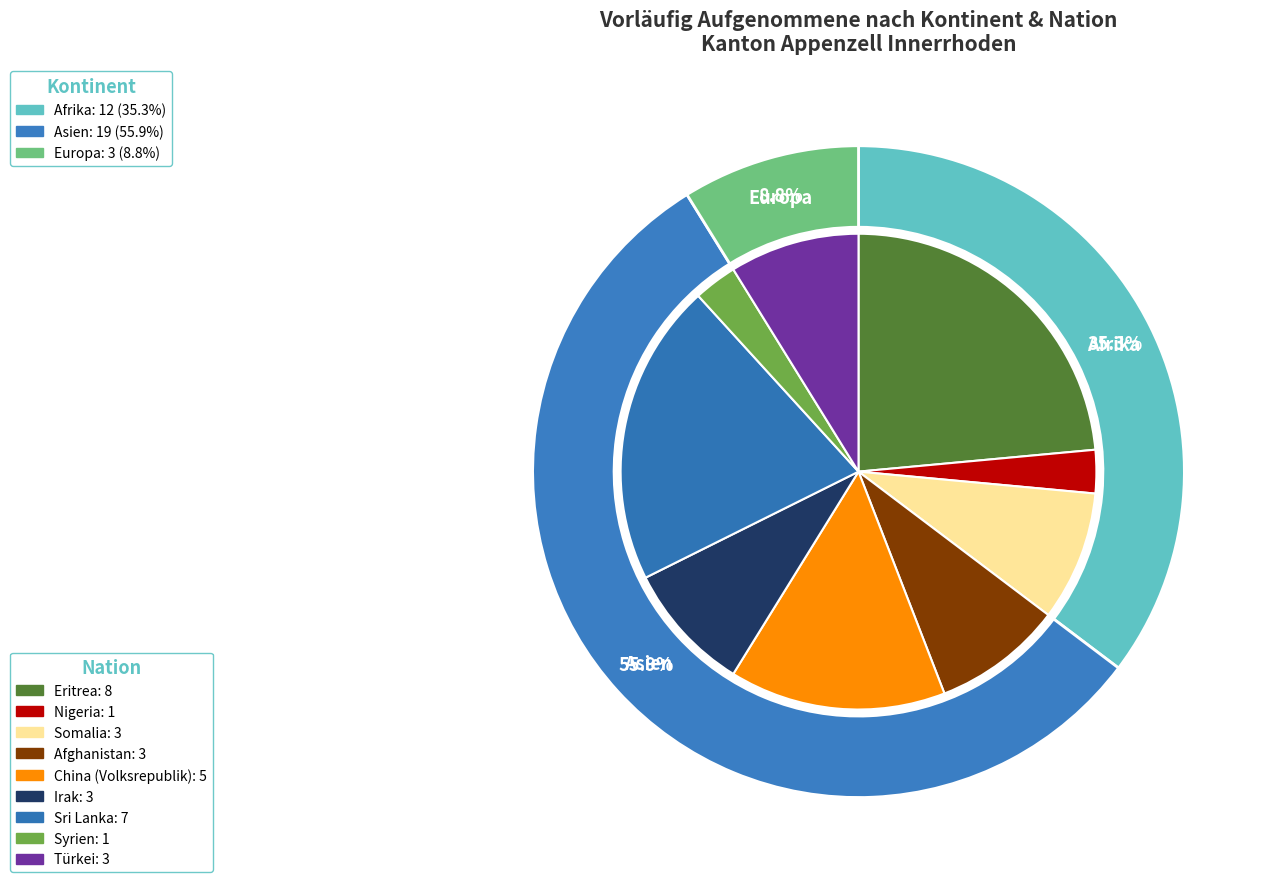

Count the number of slices in the pie.

3